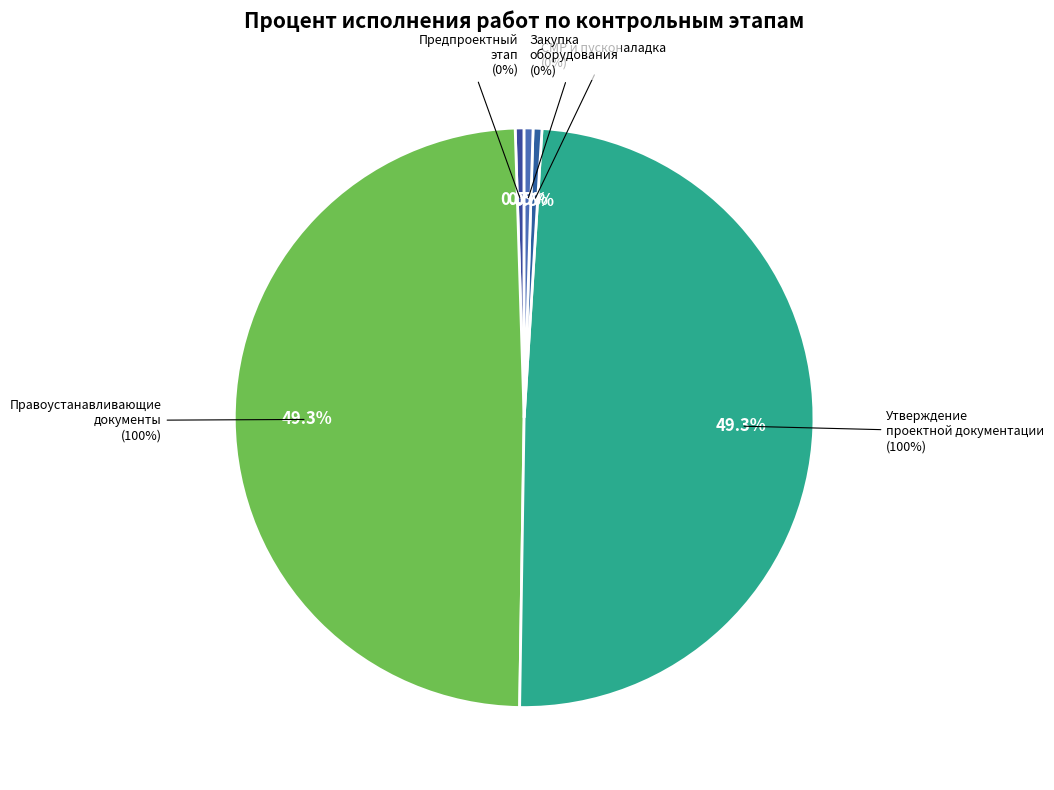

How many slices are in this pie chart?

5